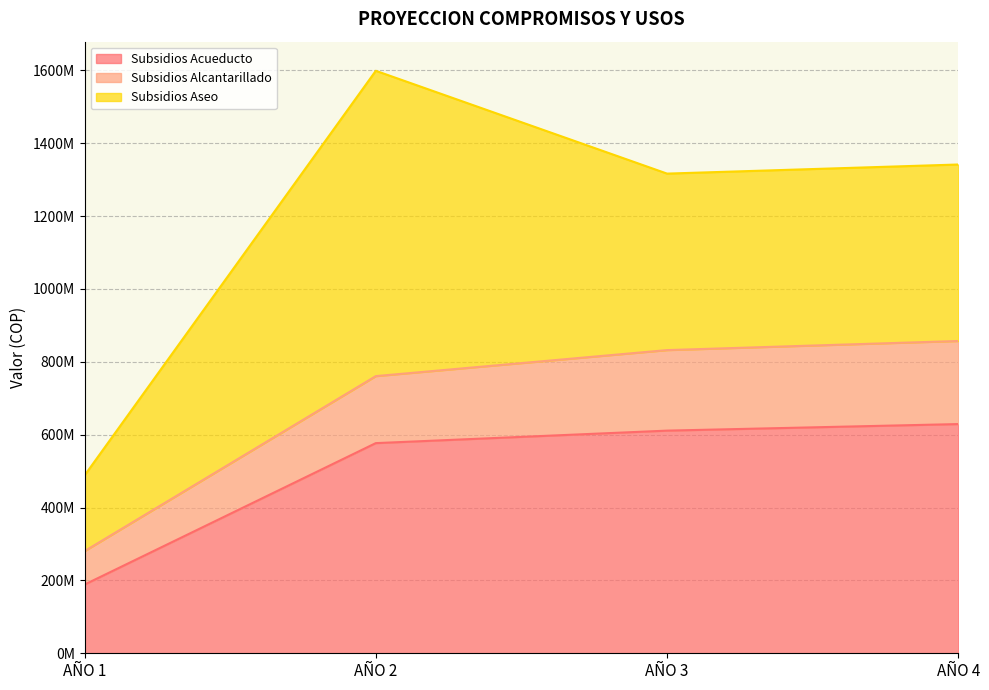

Does the chart have visible grid lines?

Yes